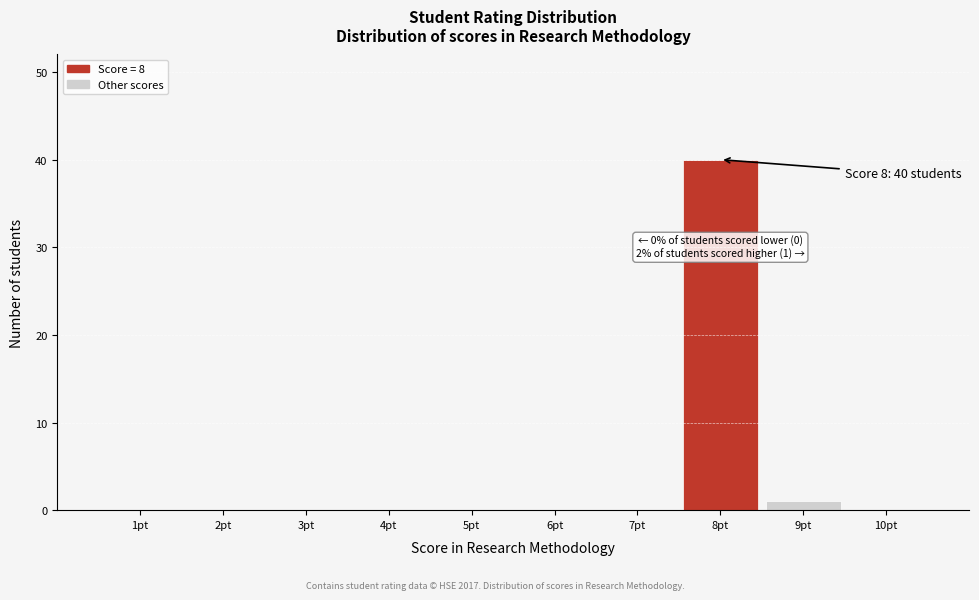

Which range on the x-axis has the tallest bar?

7.5 to 8.5